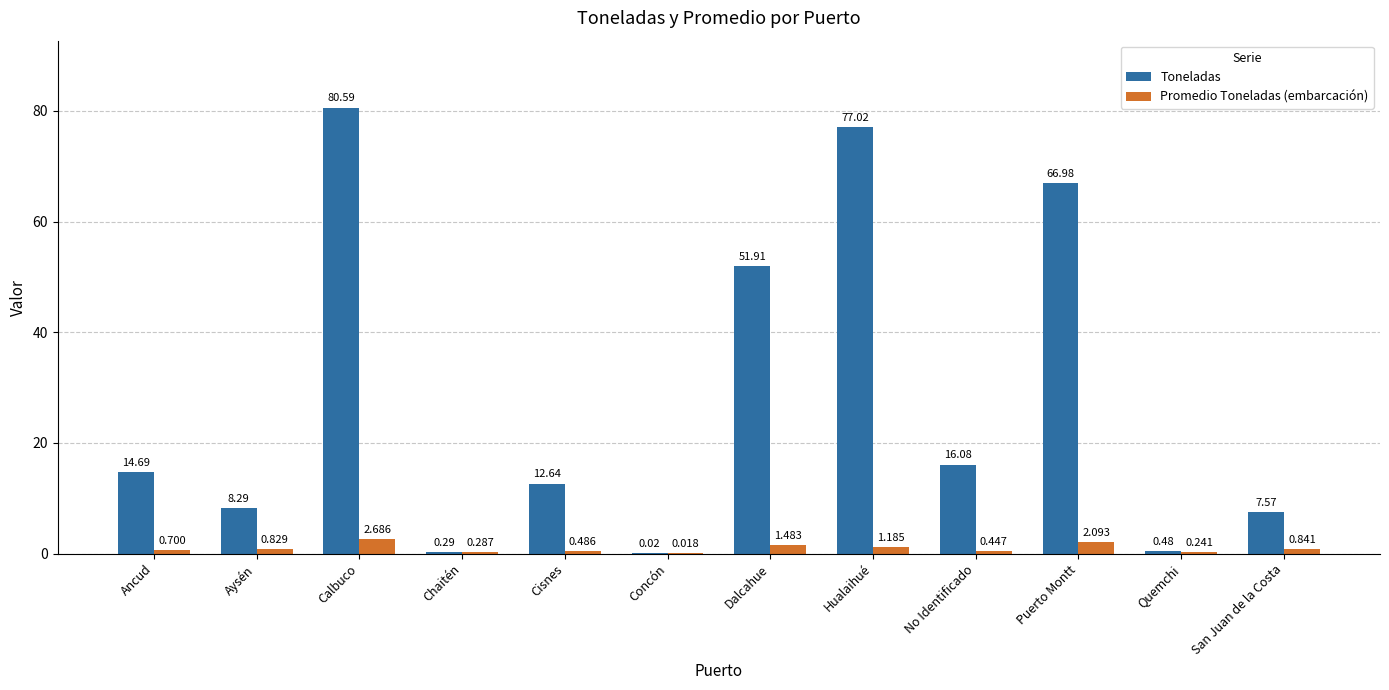

At which category is the sum across all series the highest?

Calbuco